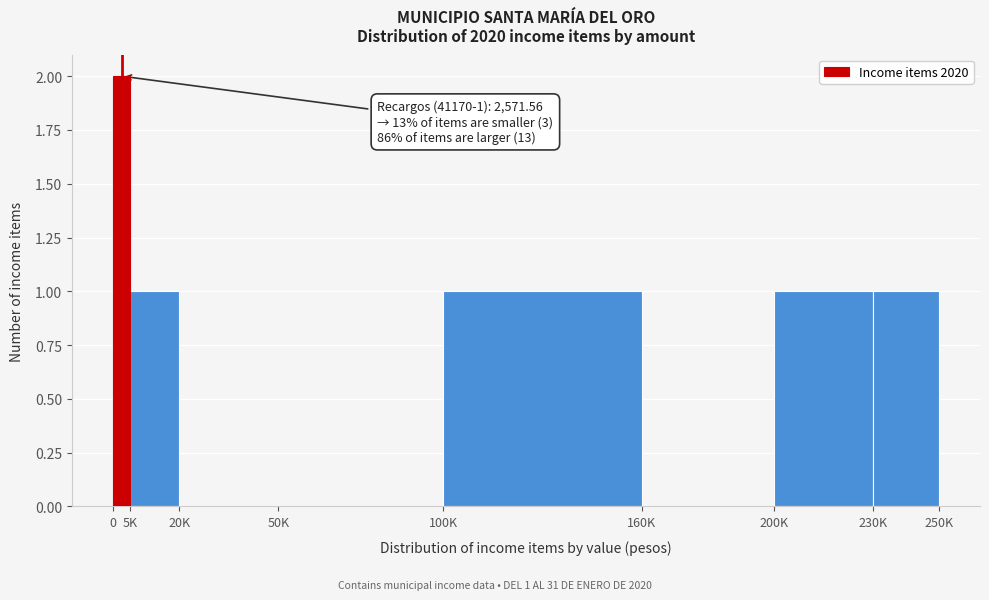

Reading left to right, list all the values displayed in this chart.

0=2	5K=1	20K=0	50K=0	100K=1	160K=0	200K=1	230K=1